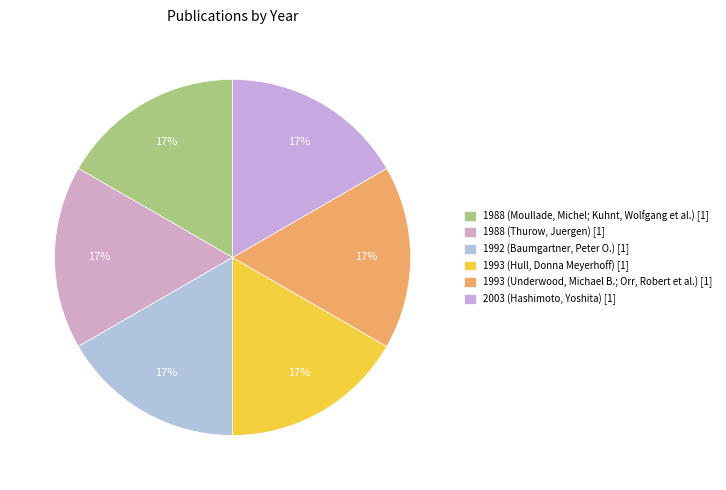

How many segments does this pie chart have?

6